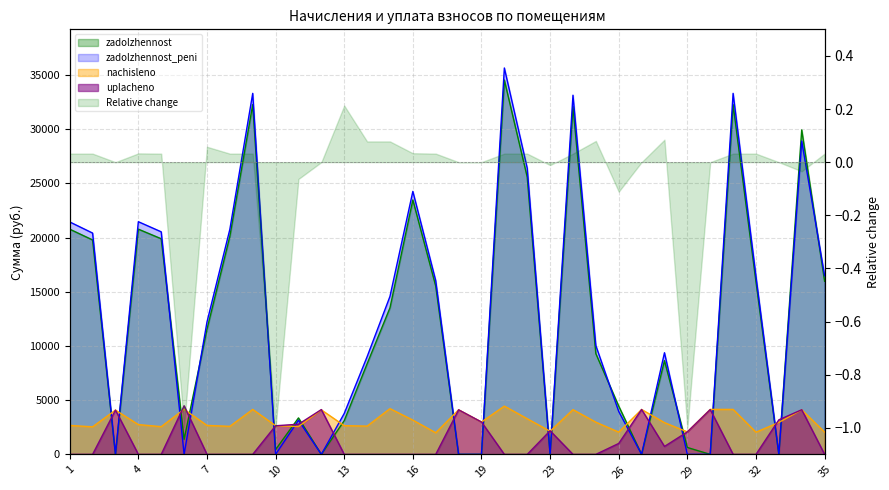

What is the maximum value for zadolzhennost?

34536.8